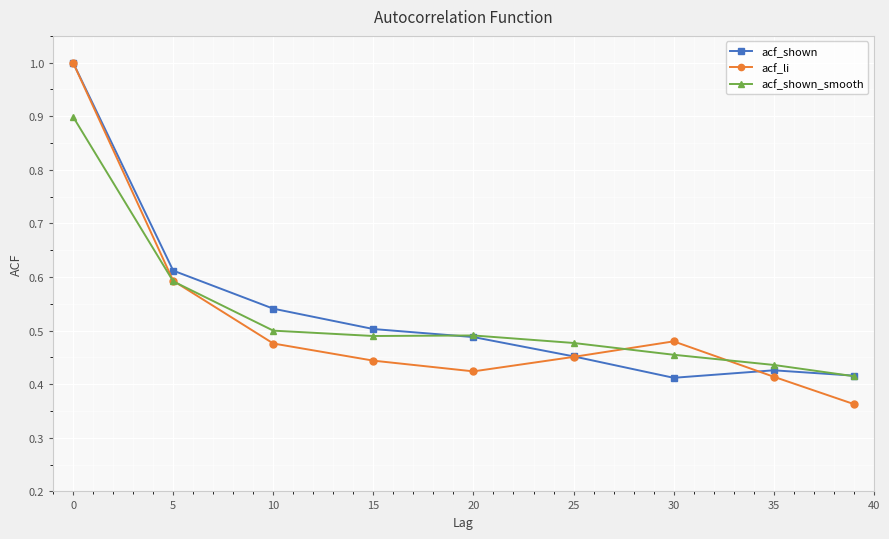

What is the value of the acf_shown_smooth point at the 1st from the left?

0.9